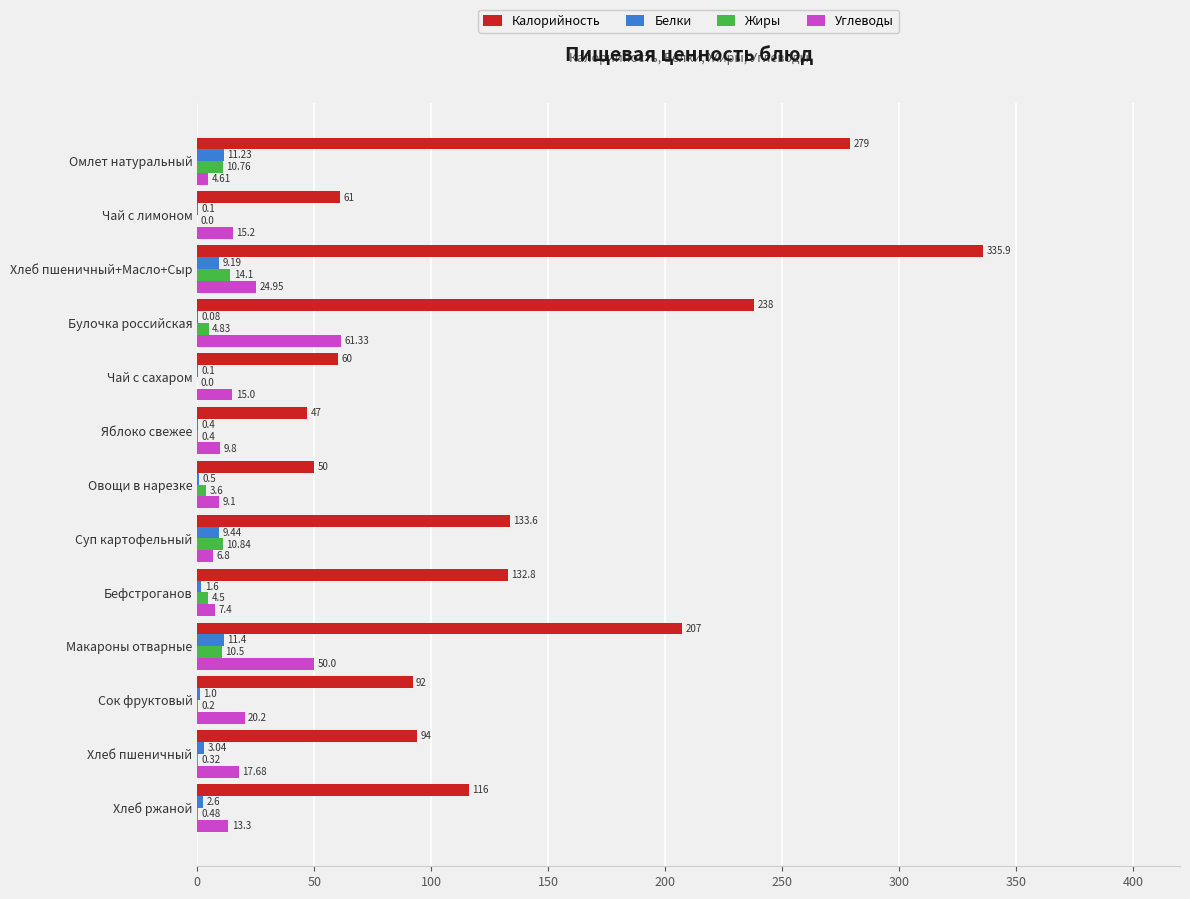

Is the value of Калорийность at Хлеб пшеничный+Масло+Сыр greater than the value of Белки at Бефстроганов?

Yes